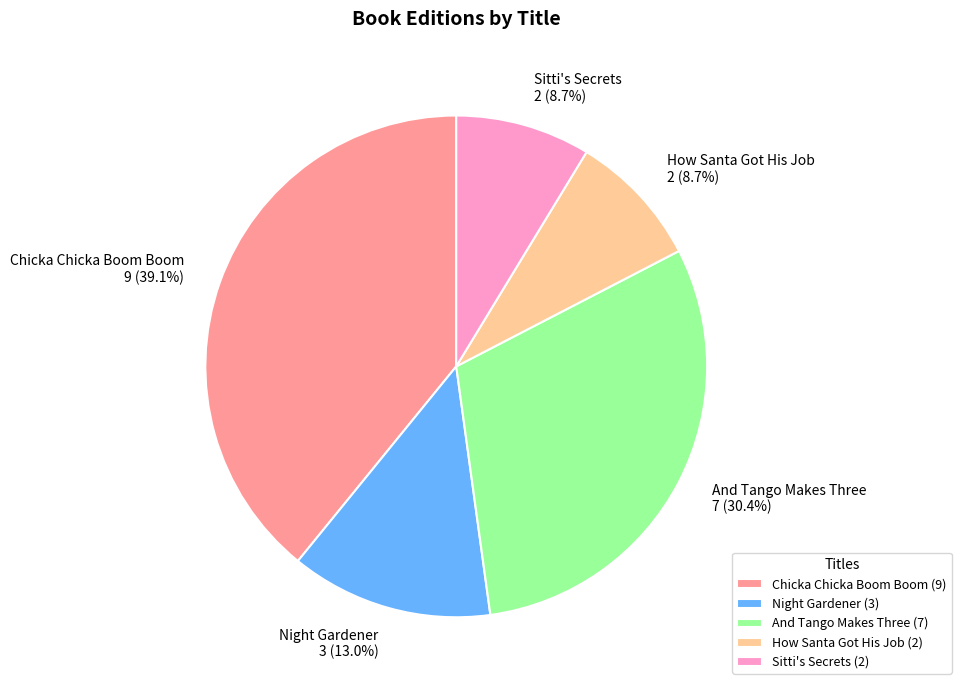

Combined, what portion of the pie is Chicka Chicka Boom Boom and Night Gardener?

52.2%